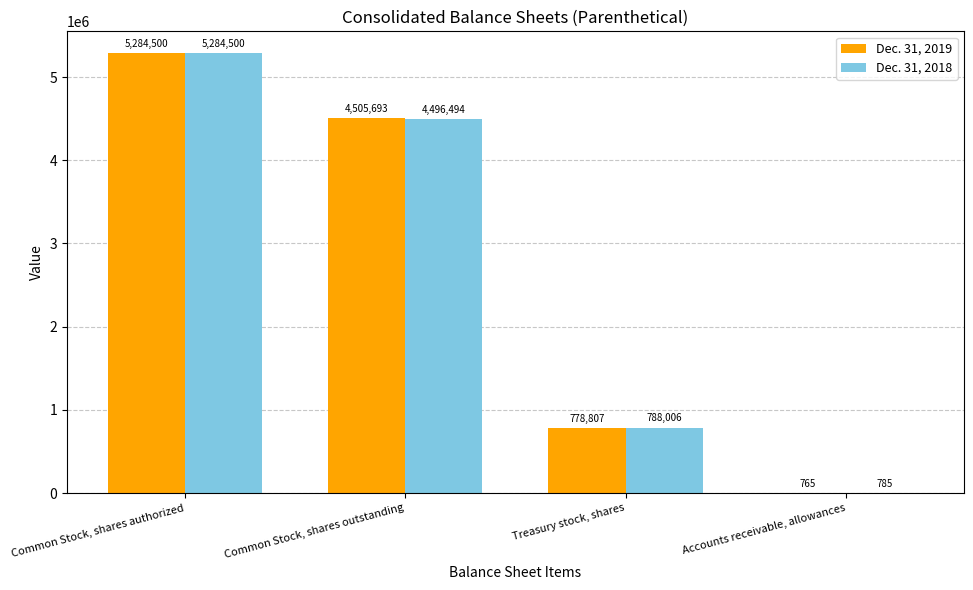

What is the sum of all Dec. 31, 2018 values?

10569785